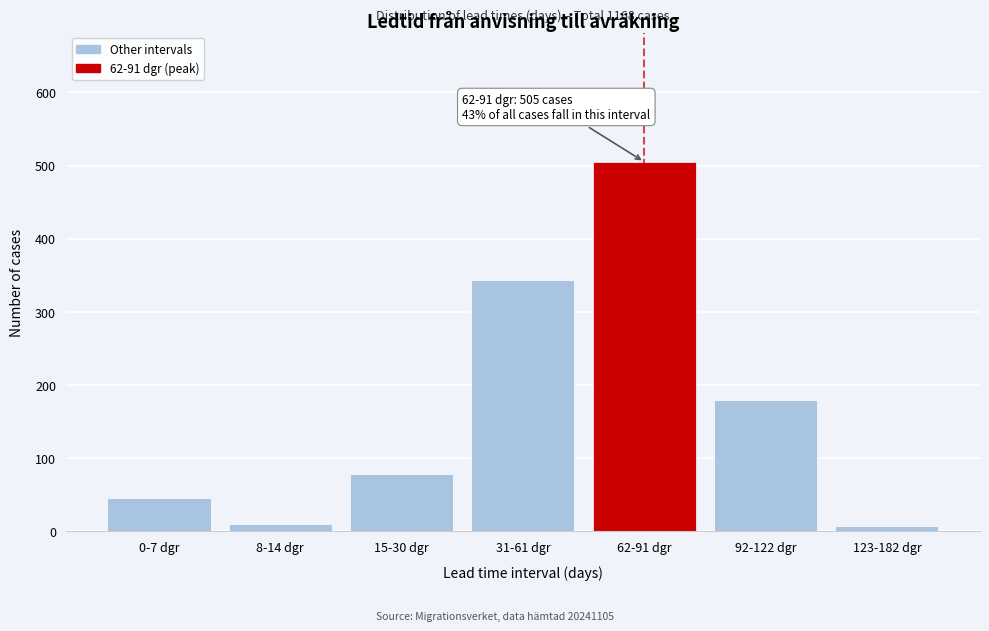

Reading right to left, what are all the values shown in this chart?

123-182 dgr=7	92-122 dgr=179	62-91 dgr=505	31-61 dgr=343	15-30 dgr=78	8-14 dgr=10	0-7 dgr=46